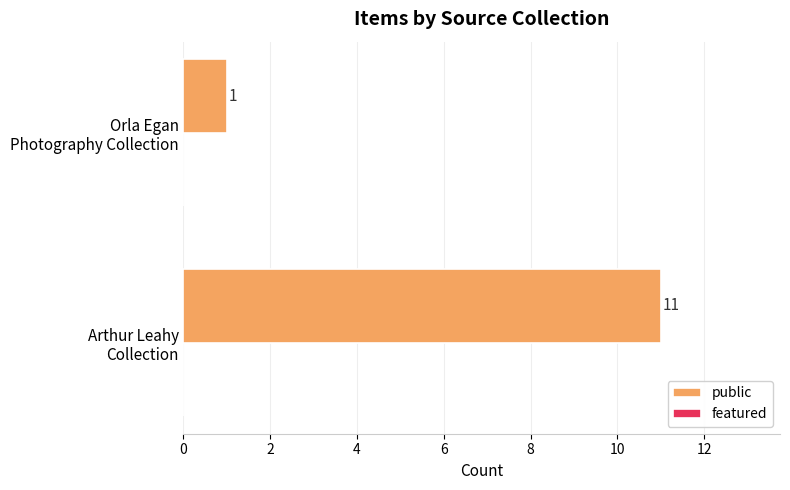

What is the difference between the maximum and minimum values?

10